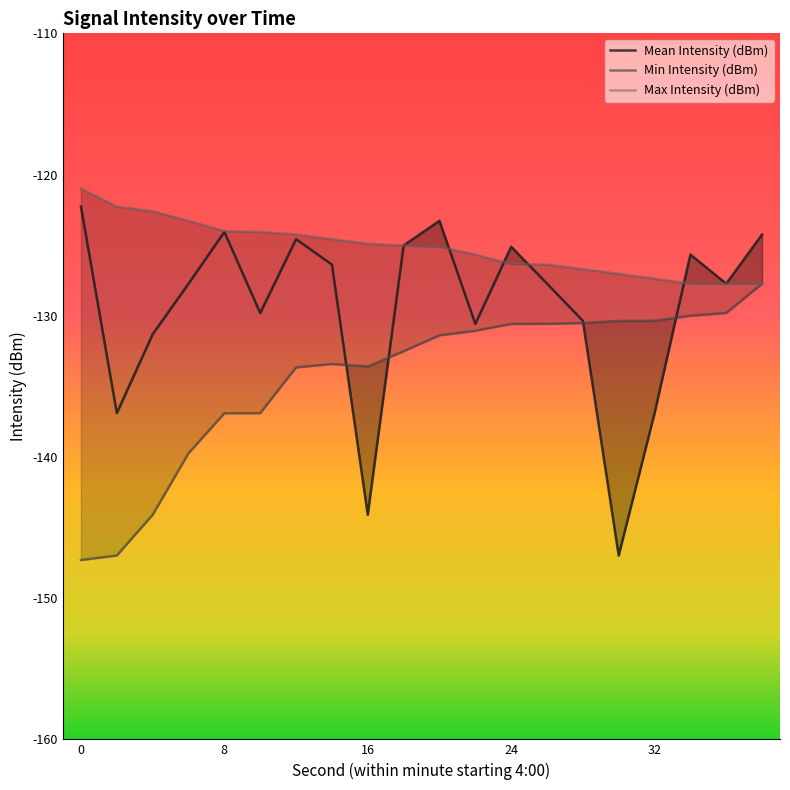

True or false: Mean Intensity (dBm) has a value of -87.9 at 34.

False